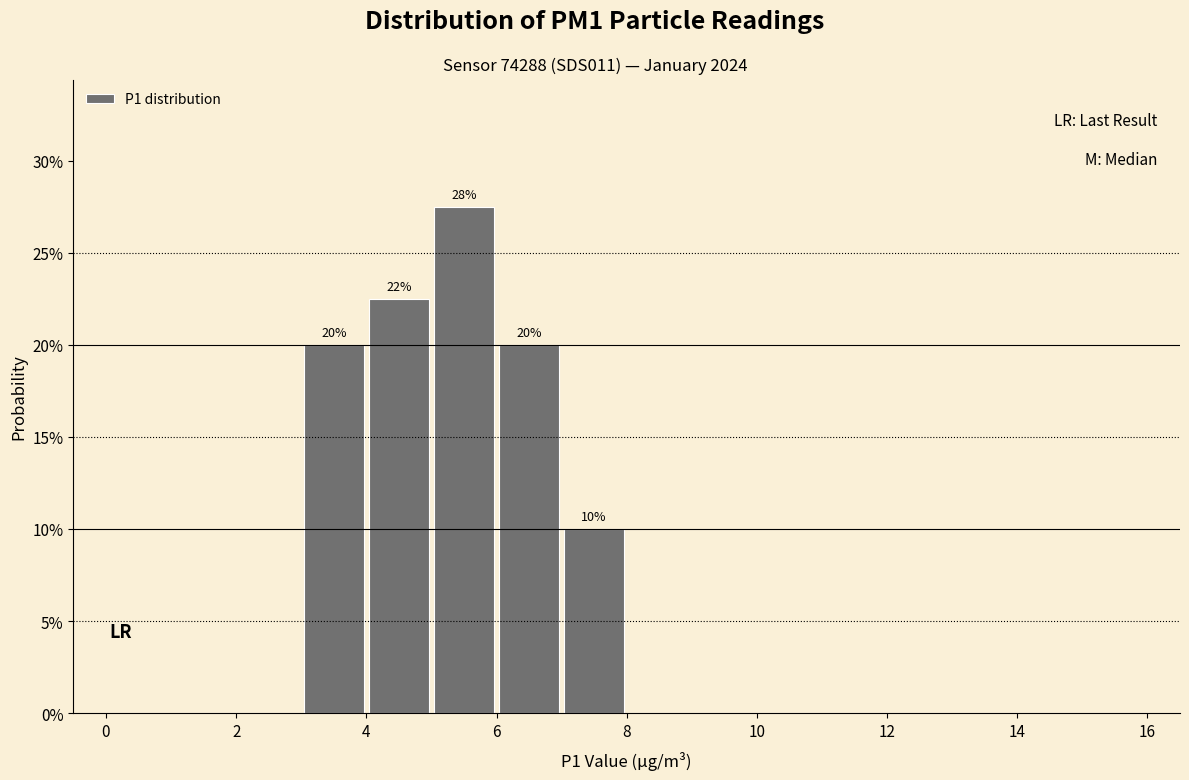

Over which range of the x-axis is the bar tallest?

5 to 6